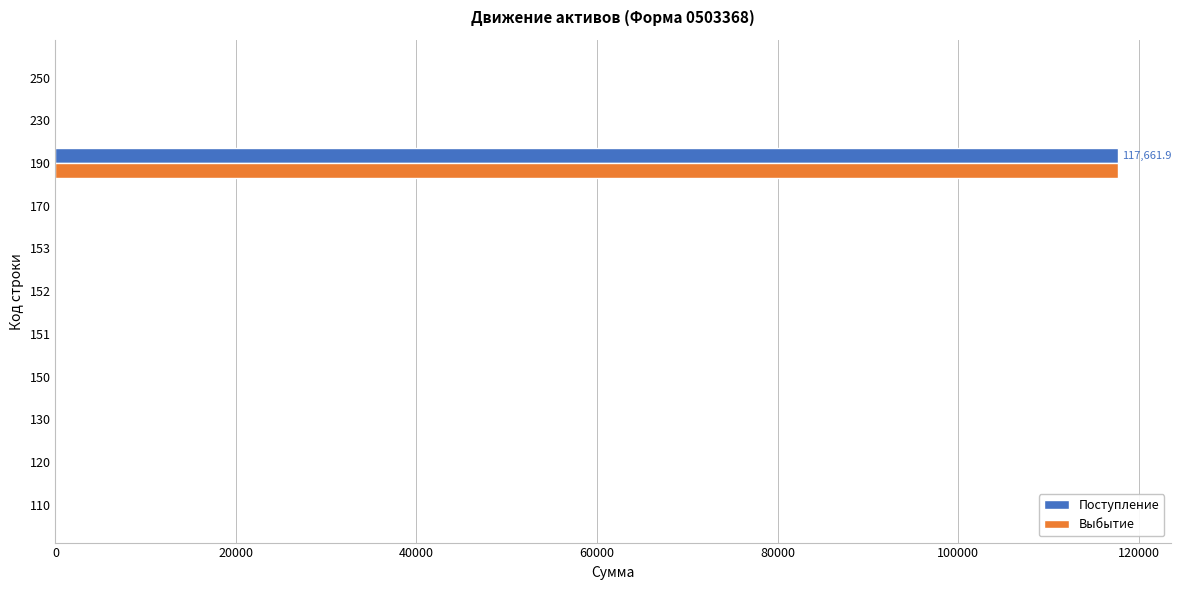

What is the sum of all Поступление values?

117661.9